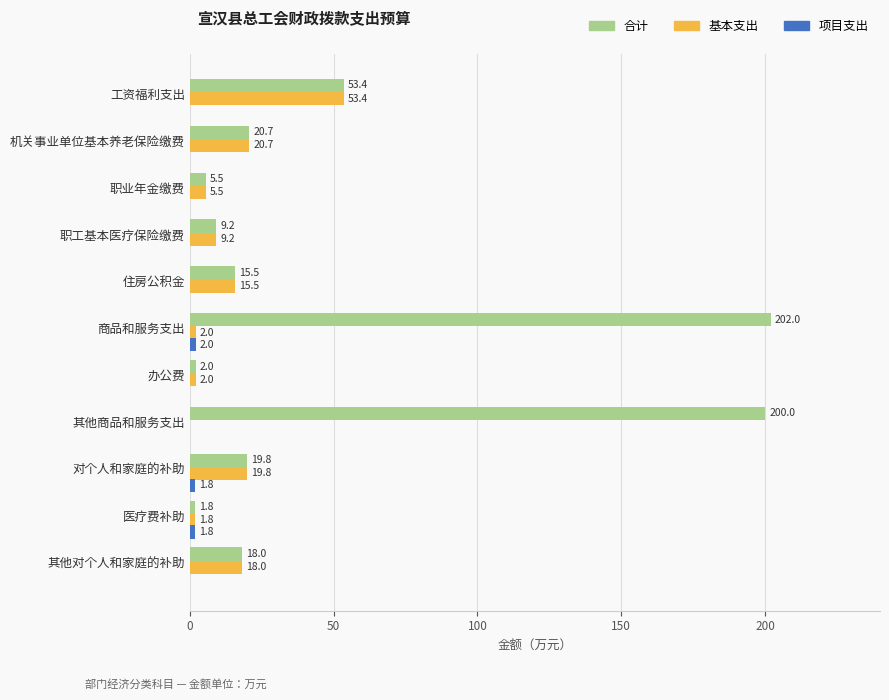

What value does the 基本支出 series have at 商品和服务支出?

2.0